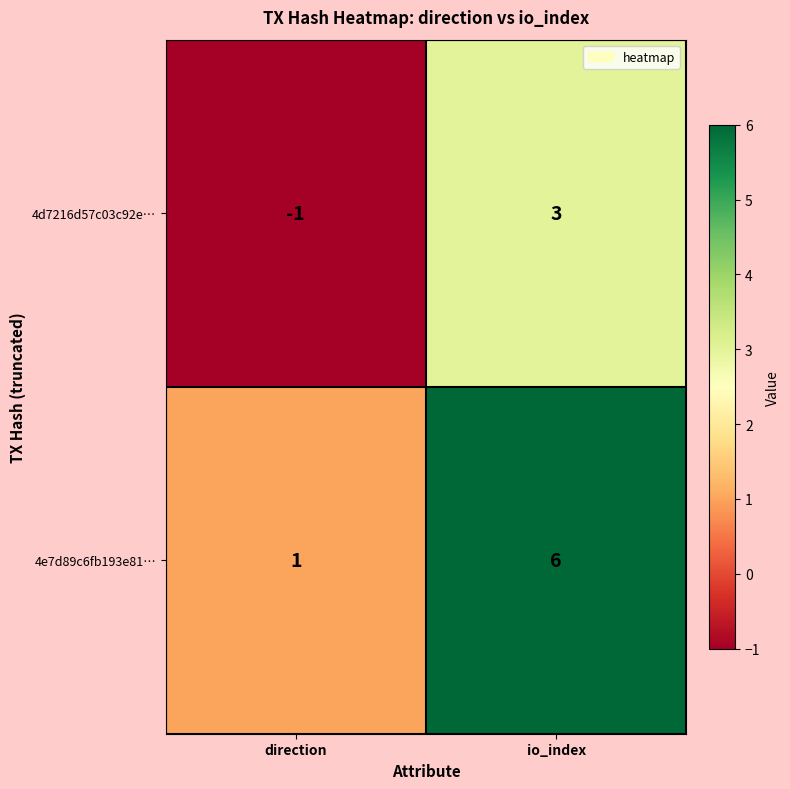

Reading left to right, extract all data points from this chart.

4d7216d57c03c92e…: -1	3
4e7d89c6fb193e81…: 1	6